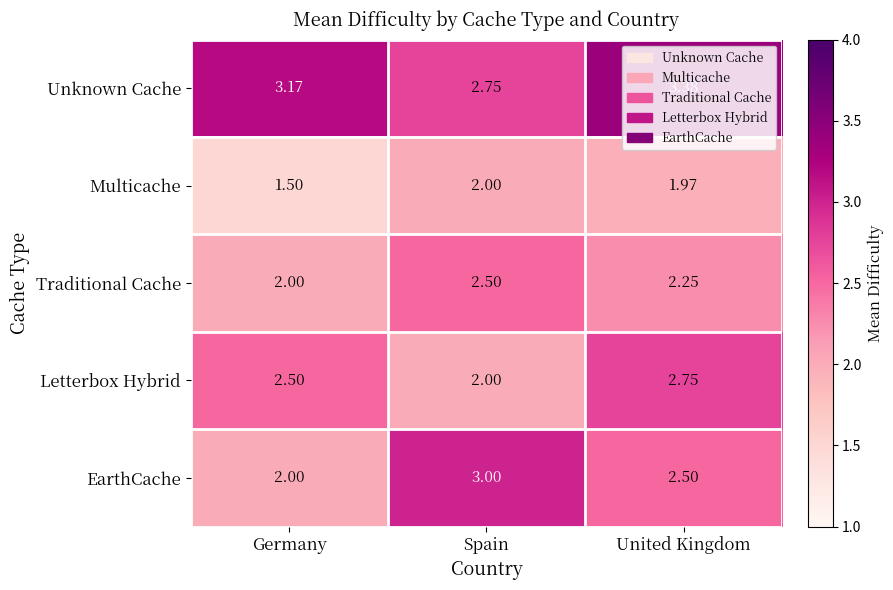

At which category is the sum across all series the highest?

United Kingdom